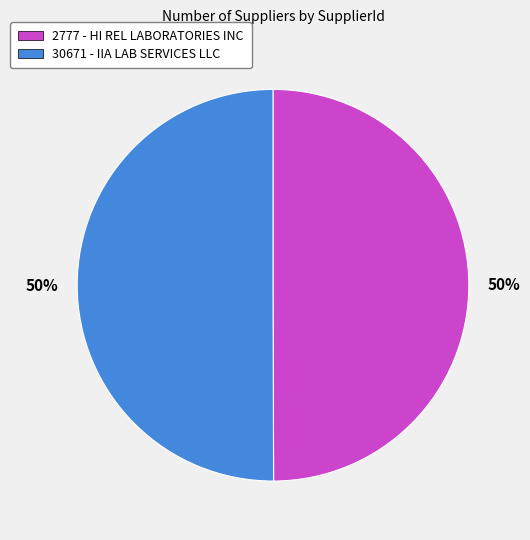

Is the sum of 30671 - IIA LAB SERVICES LLC and 2777 - HI REL LABORATORIES INC greater than half?

Yes